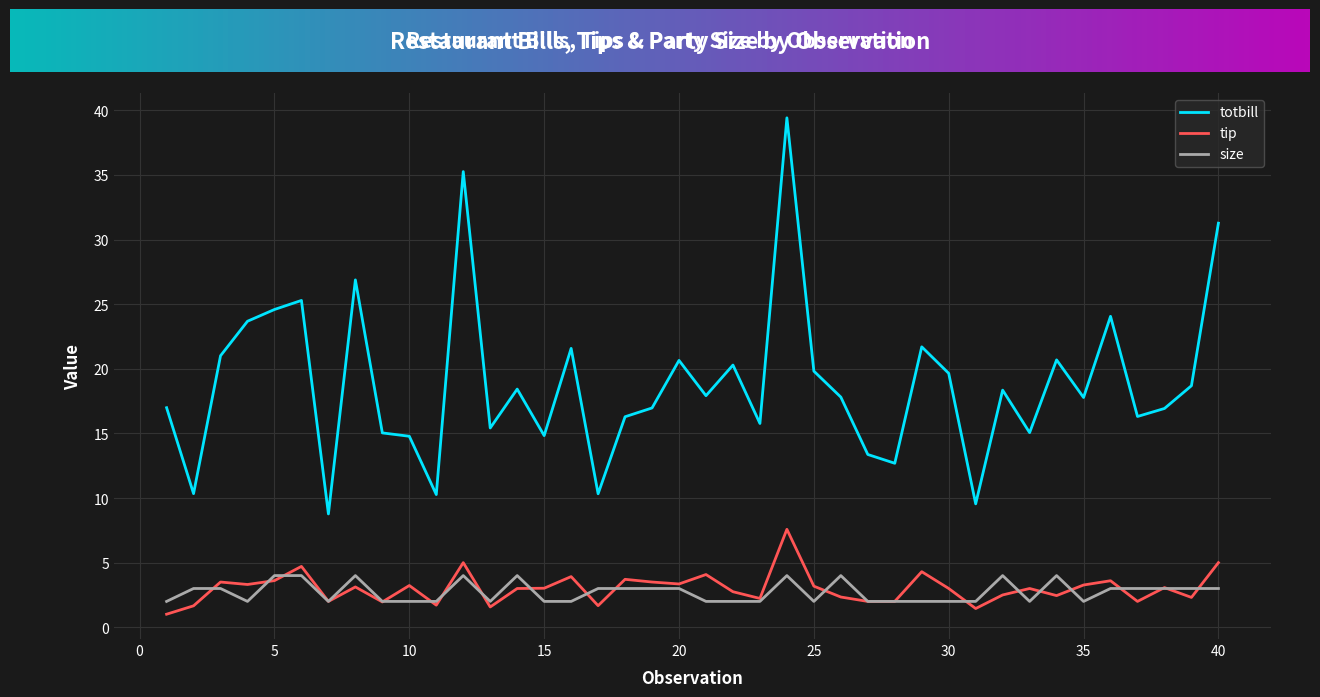

What is the smallest value displayed?

1.0